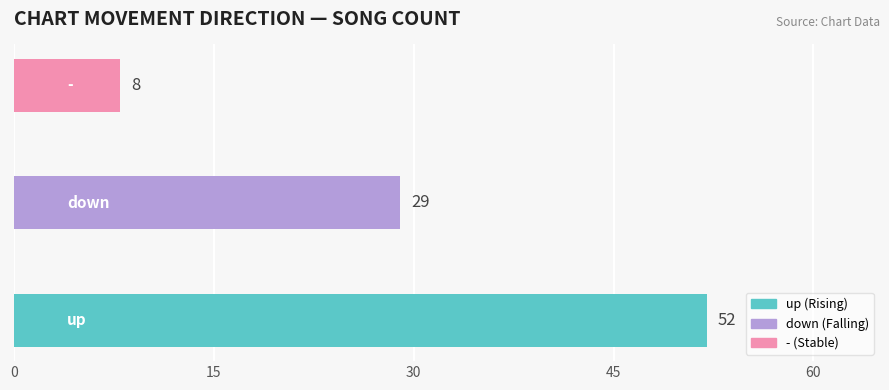

What is the difference between the maximum and minimum values?

44